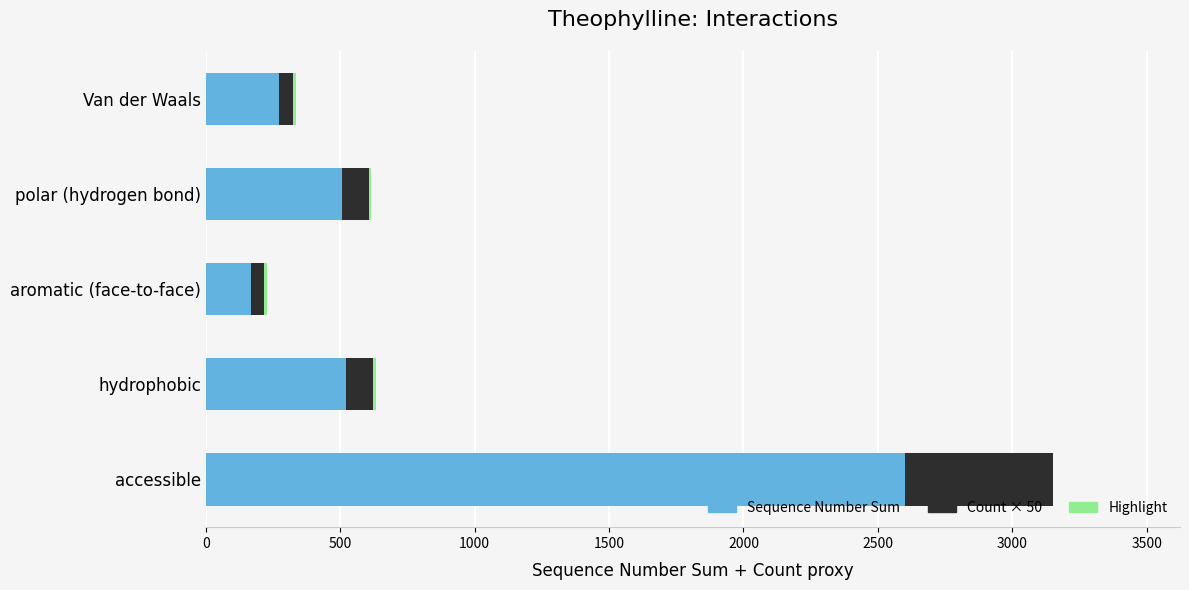

At which category is the sum across all series the highest?

accessible